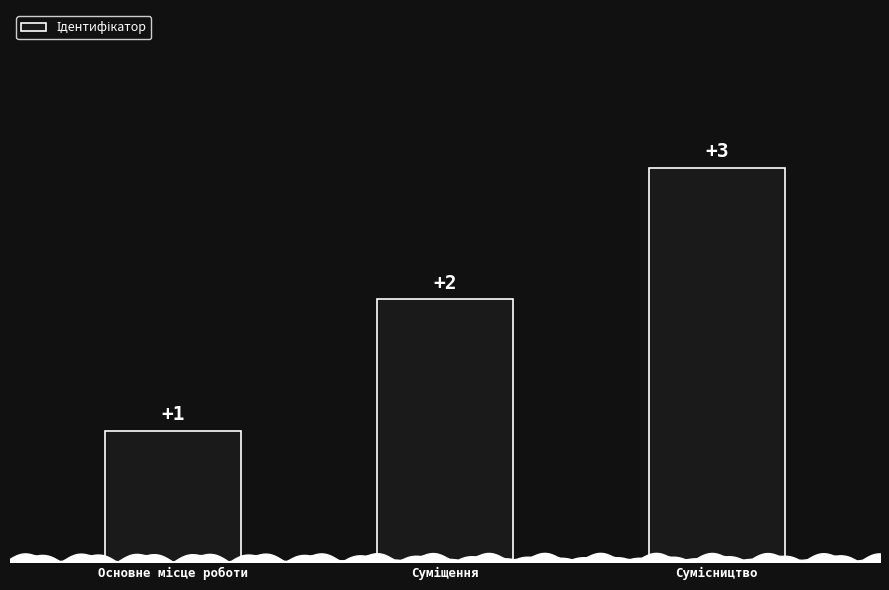

What is the value of the 1st bar from the left?

1